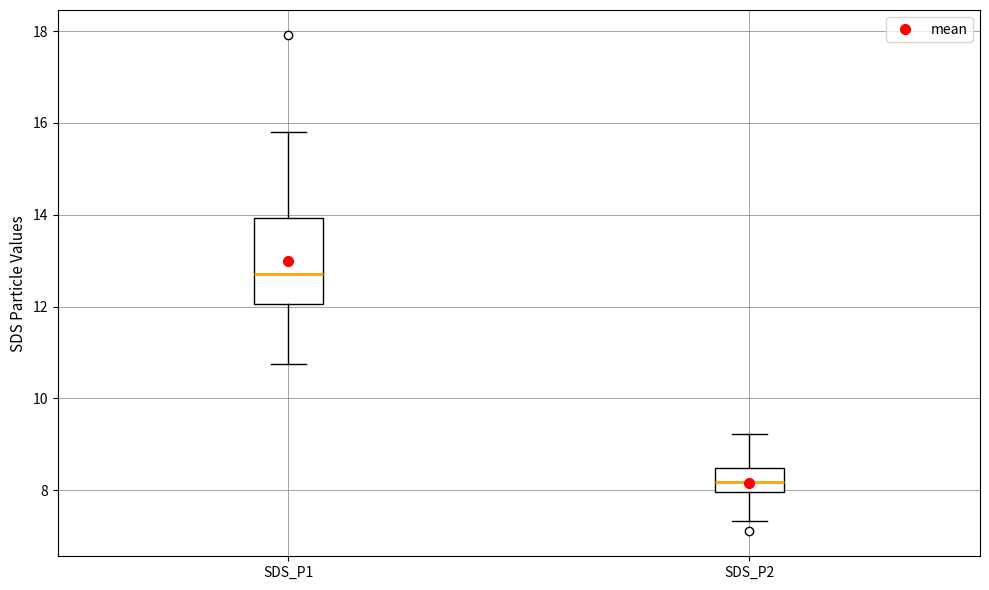

Where is the upper edge of the box for SDS_P2 on the y-axis? The values are not printed on the chart, so give them approximately, as read against the axis.

8.4